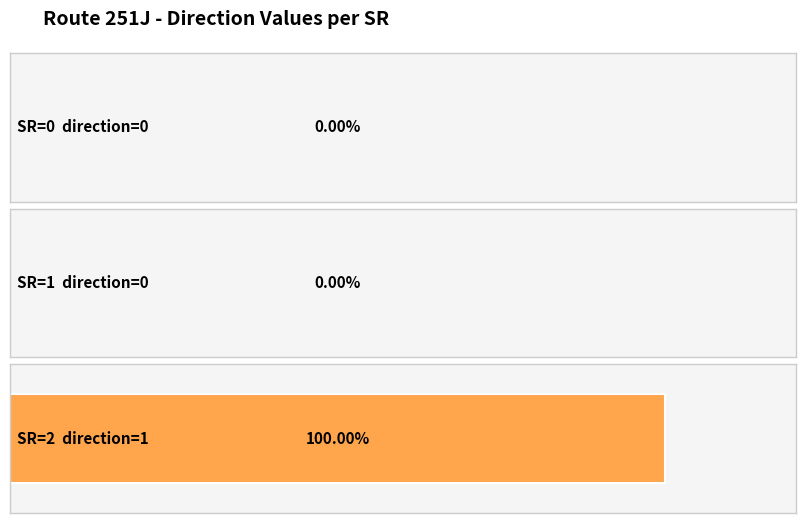

Does the chart contain any negative values?

No